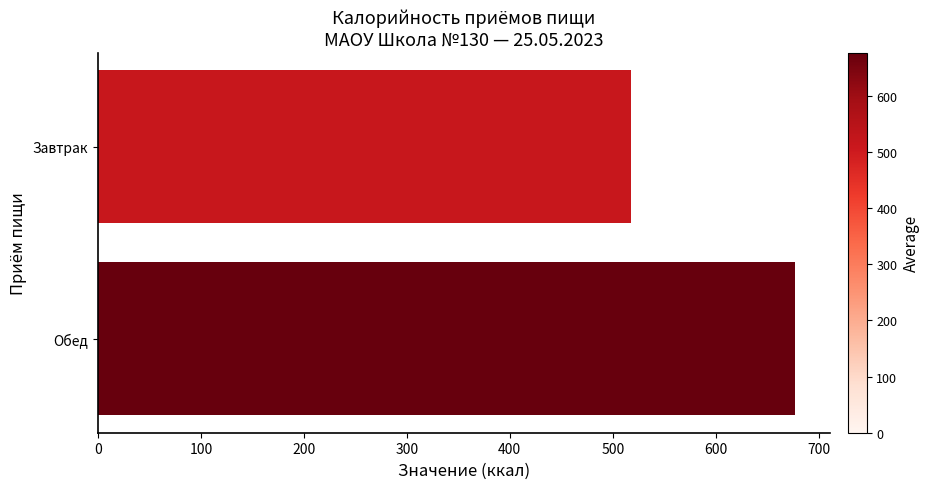

Rank the categories by value from highest to lowest.

Обед, Завтрак